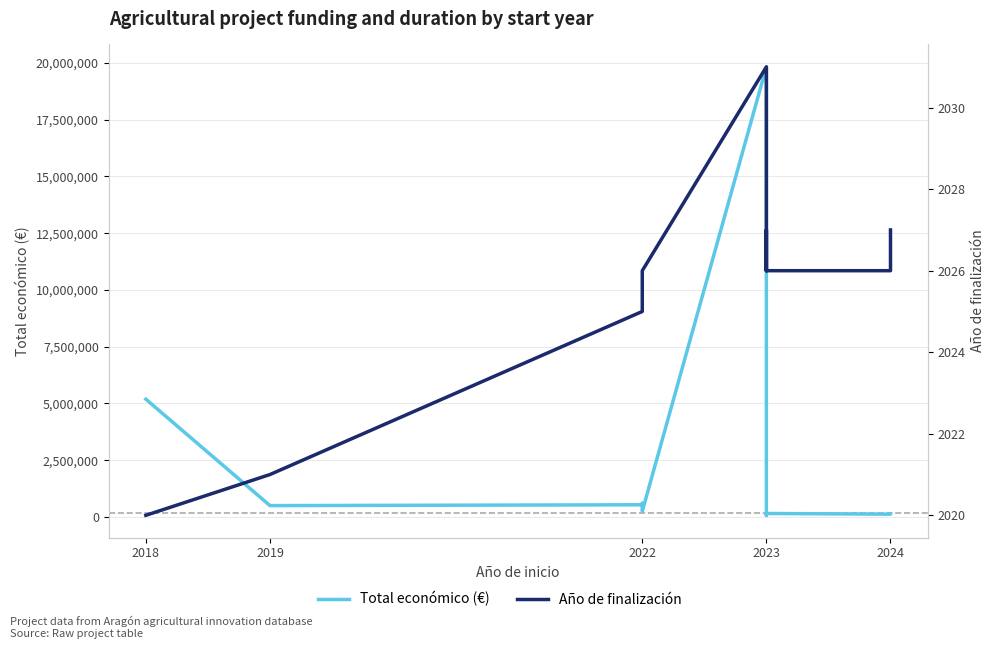

What is the difference between the Total económico (€) values at 2019 and 2022?

36217